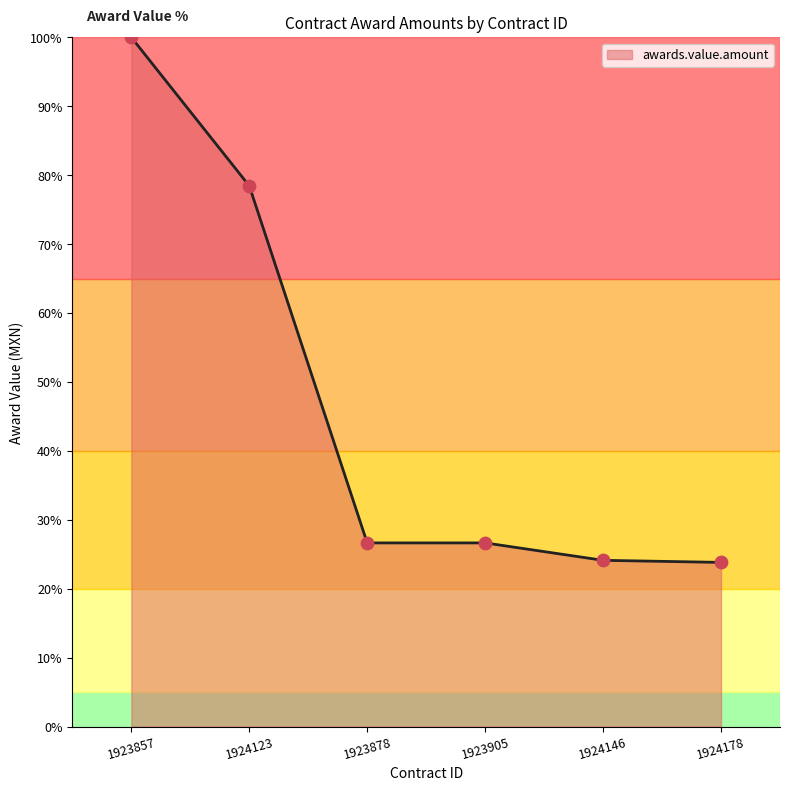

What is the ratio of the value at 1923857 to the value at 1924146?

4.1